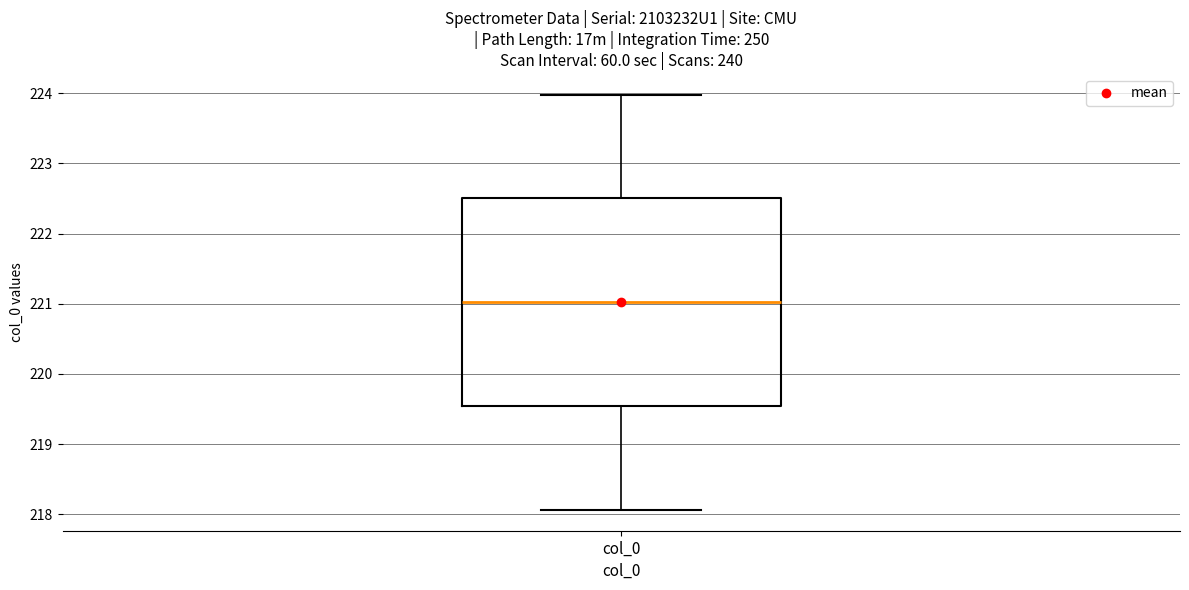

Read this box plot against the y-axis: the position of the median line, the range covered by the box, and the ends of both whiskers. The values are not printed on the chart, so give them approximately, as read against the axis.

median 221.0, box 219.5 to 222.5, whiskers 218.1 to 224.0